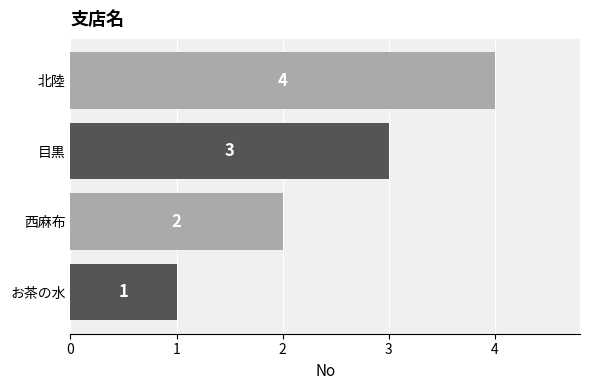

Which label corresponds to the largest value in the chart?

北陸